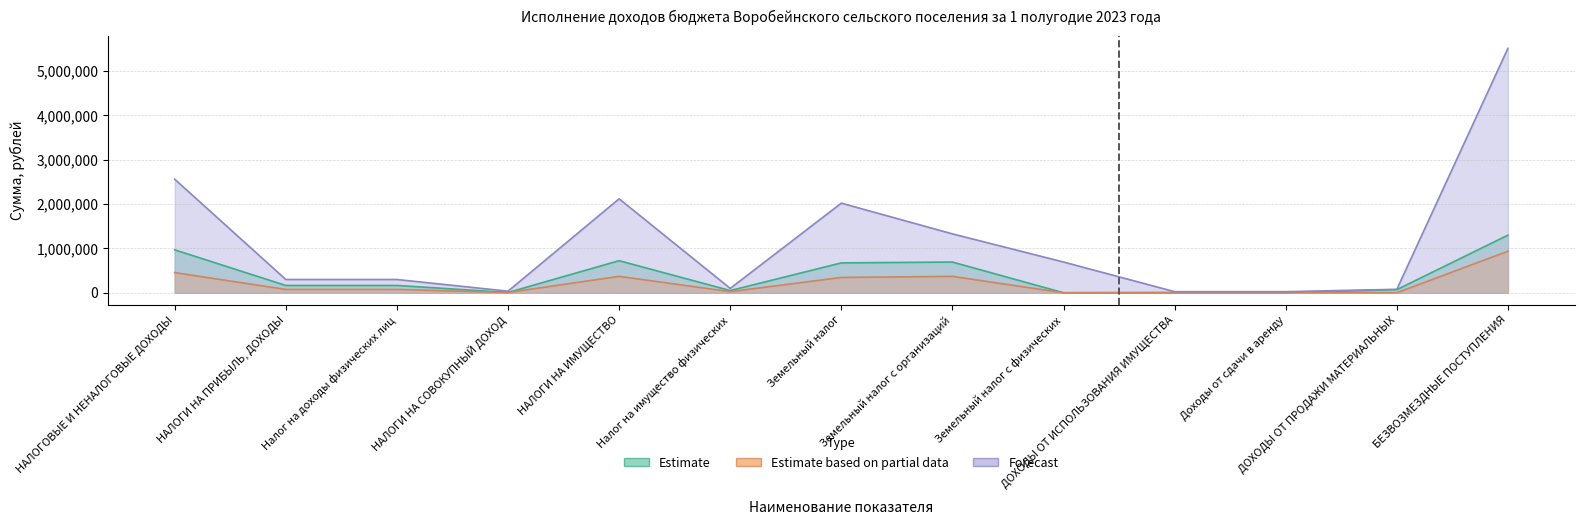

How many interior local valleys does the Исполнение за отчетный период series have?

4